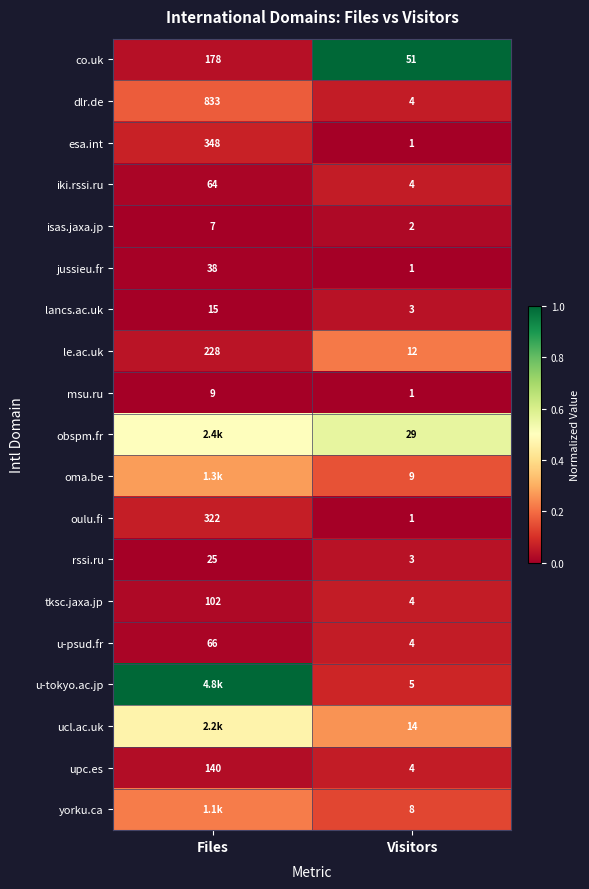

At which label is co.uk closest to 114?

Visitors